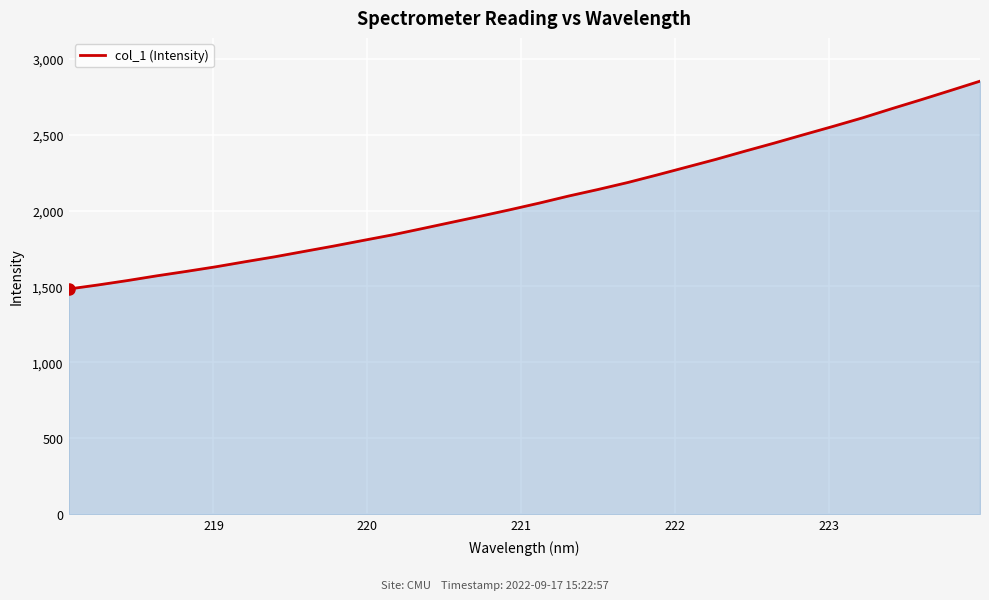

What is the smallest value displayed?

1483.5